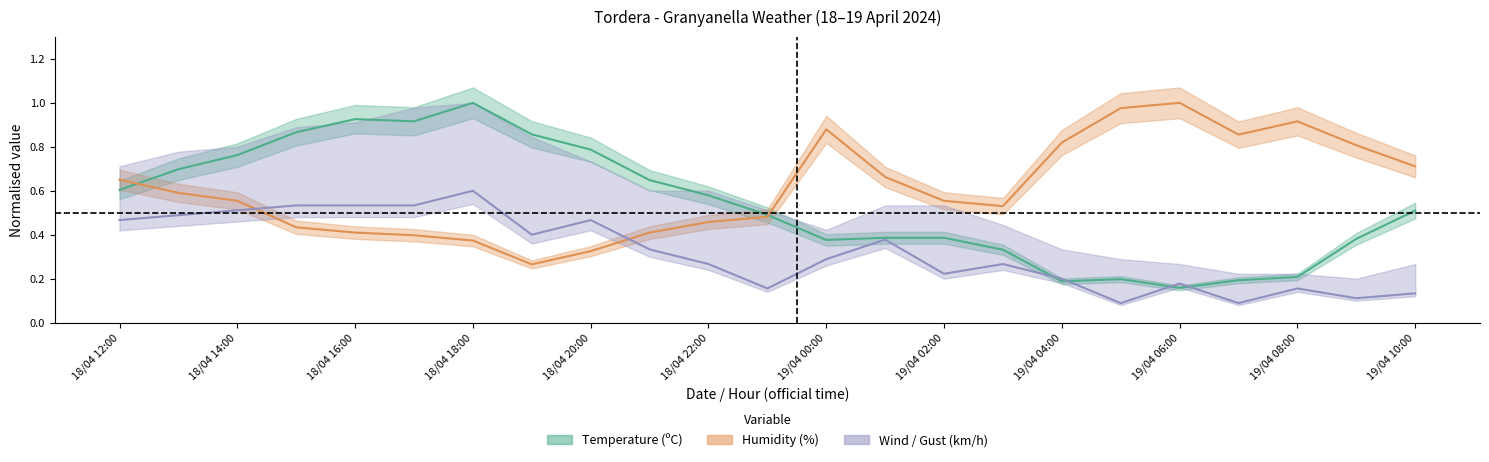

How many times do humidity and wind_speed cross each other?

2